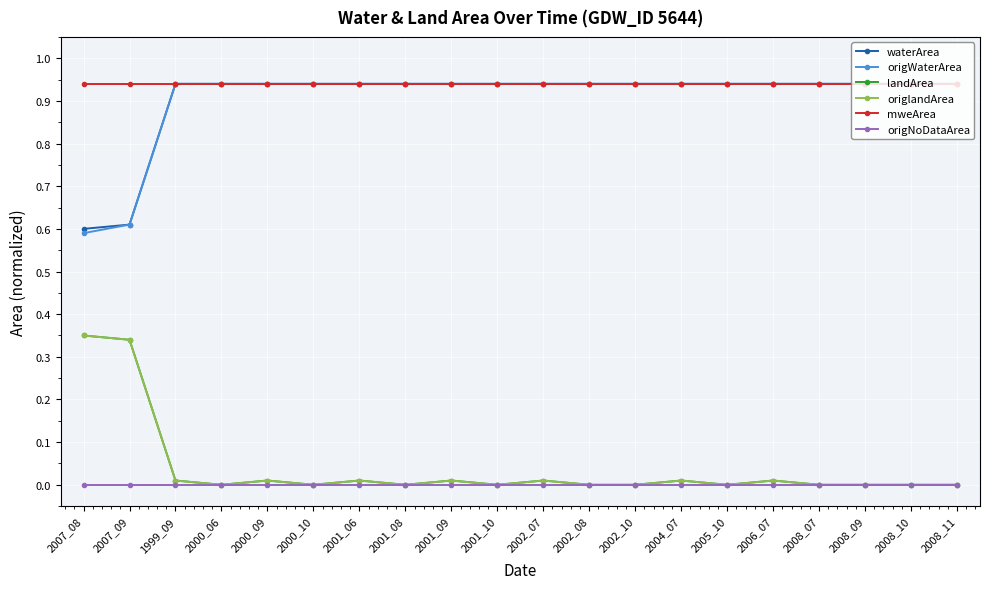

What is the difference between the second highest and second lowest values in the origlandArea series?

0.3